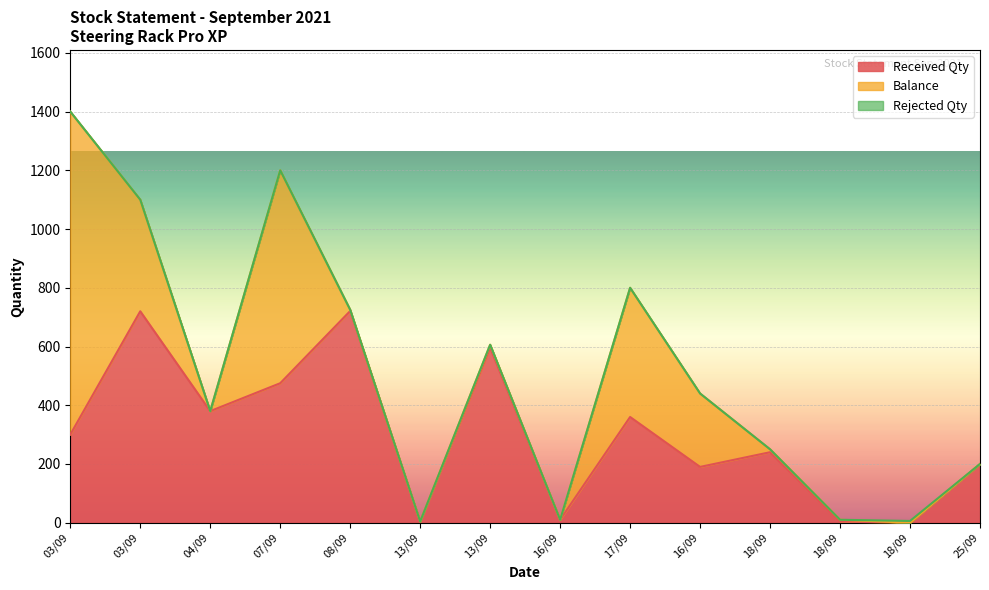

At which label does Received Qty first exceed 300?

03/09